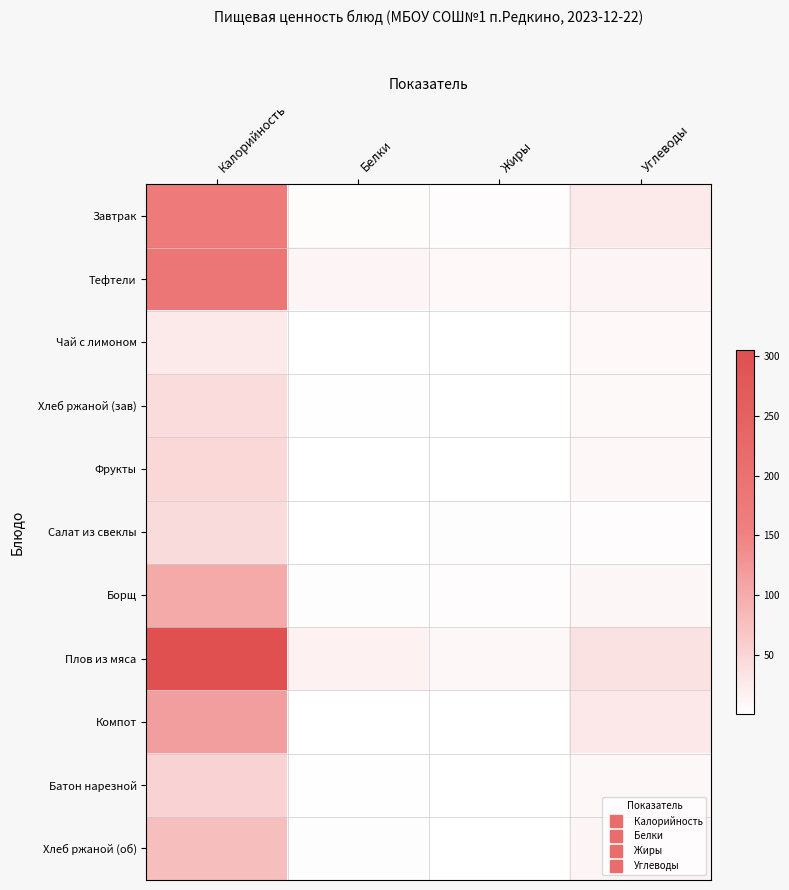

Reading left to right, extract all data points from this chart.

Завтрак: Калорийность=168.4	Белки=5.5	Жиры=4.5	Углеводы=26.5
Тефтели: Калорийность=183.7	Белки=12.7	Жиры=9.3	Углеводы=12.2
Чай с лимоном: Калорийность=27.3	Белки=0.1	Жиры=0.0	Углеводы=9.2
Хлеб ржаной (зав): Калорийность=42.0	Белки=1.4	Жиры=0.5	Углеводы=7.8
Фрукты: Калорийность=47.0	Белки=0.4	Жиры=0.4	Углеводы=9.8
Салат из свеклы: Калорийность=43.7	Белки=1.0	Жиры=2.5	Углеводы=4.4
Борщ: Калорийность=102.2	Белки=2.8	Жиры=4.1	Углеводы=11.3
Плов из мяса: Калорийность=305.3	Белки=16.9	Жиры=10.5	Углеводы=35.7
Компот: Калорийность=116.6	Белки=0.2	Жиры=0.2	Углеводы=28.2
Батон нарезной: Калорийность=52.8	Белки=1.5	Жиры=0.6	Углеводы=10.2
Хлеб ржаной (об): Калорийность=77.7	Белки=2.5	Жиры=1.0	Углеводы=12.8